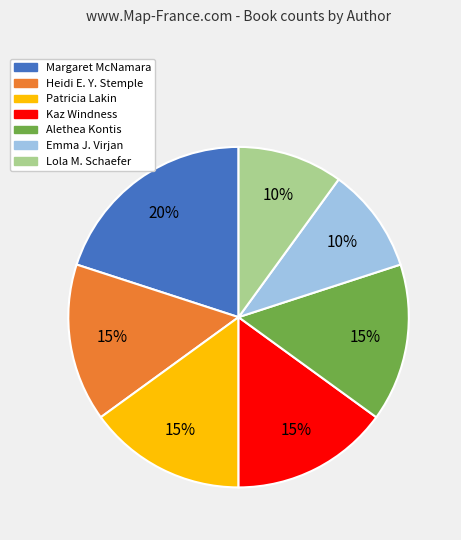

To the nearest percent, what is the difference between the largest and smallest slice percentages?

10%